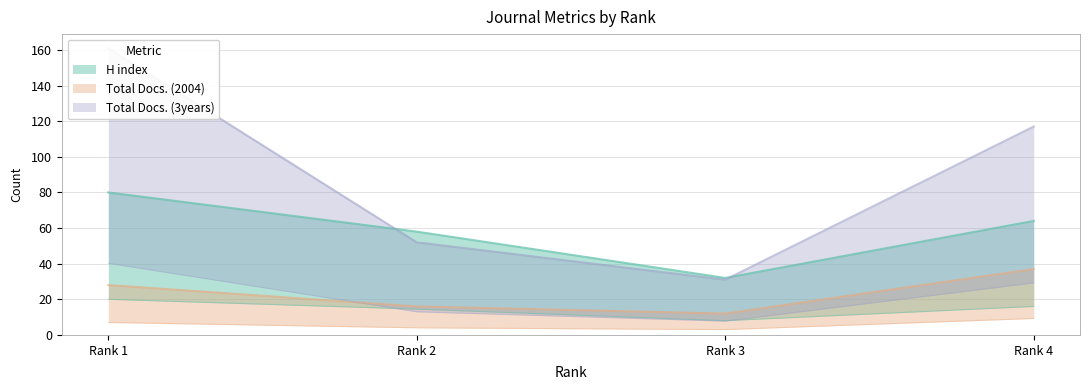

At how many categories does at least one series exceed 107?

2